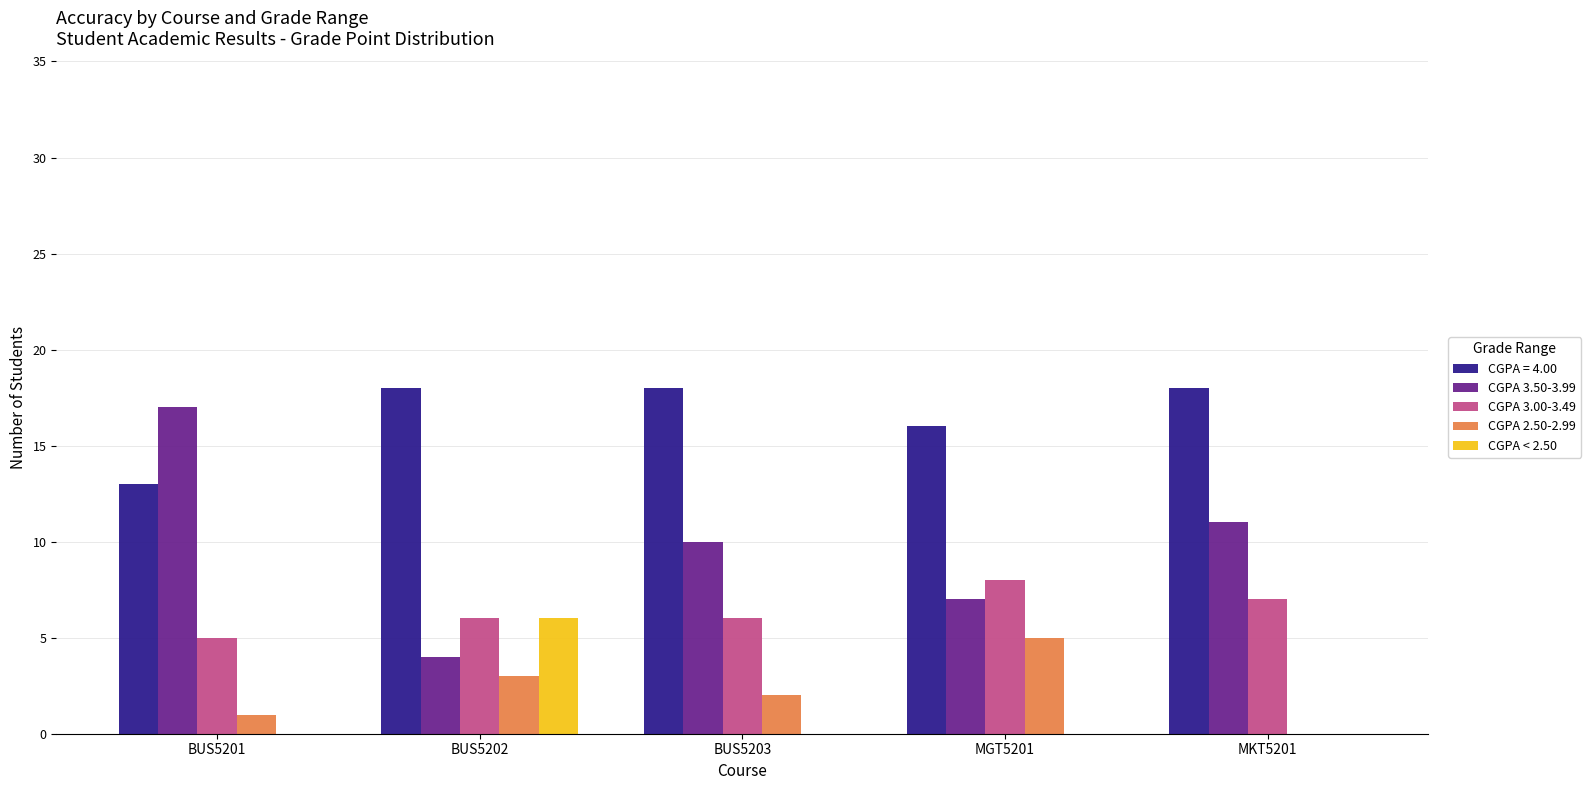

True or false: CGPA 2.50-2.99 has a value of 5 at MGT5201.

True